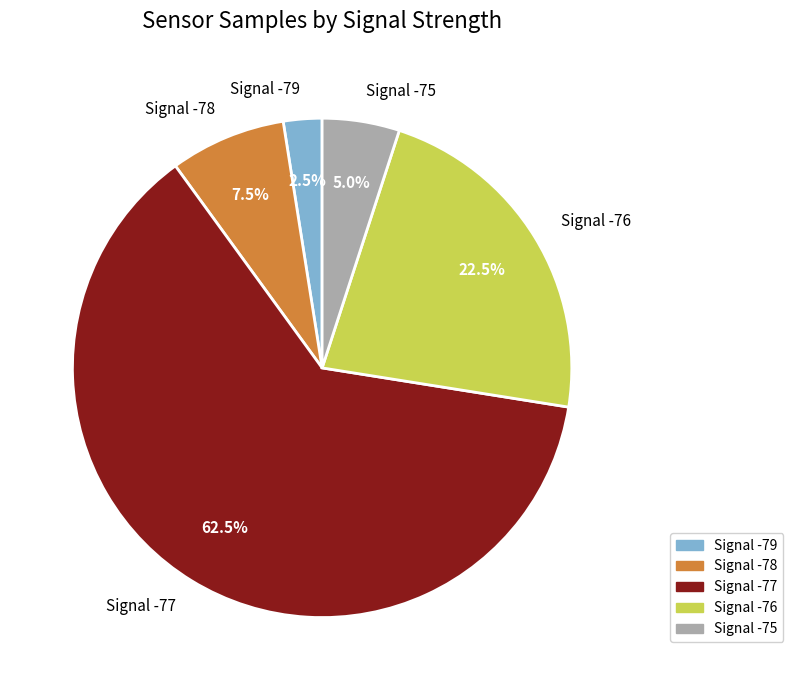

Combined, do Signal -78 and Signal -75 account for over 50%?

No